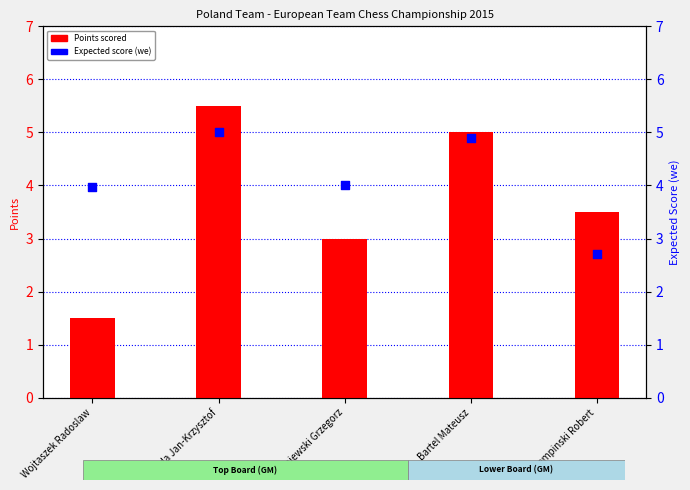

At which category is the sum across all series the highest?

Duda Jan-Krzysztof